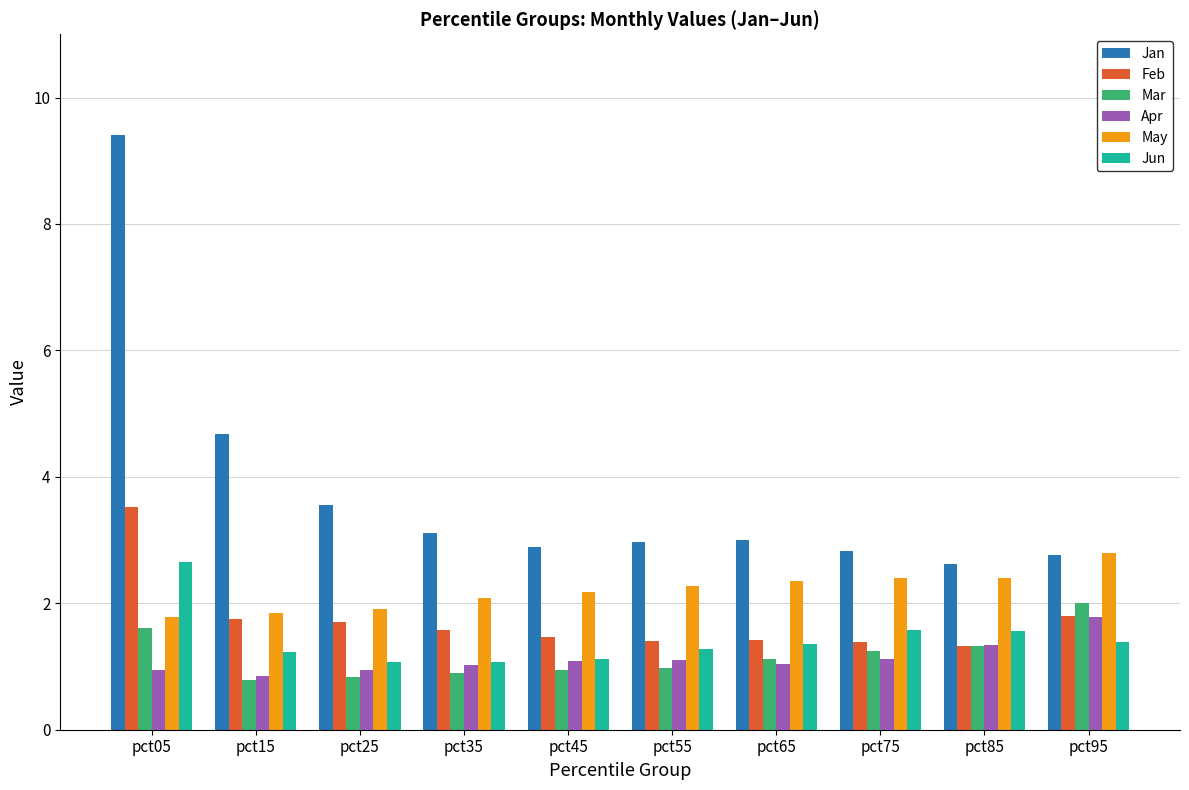

Is it true that Apr equals 1.5 at pct75?

False